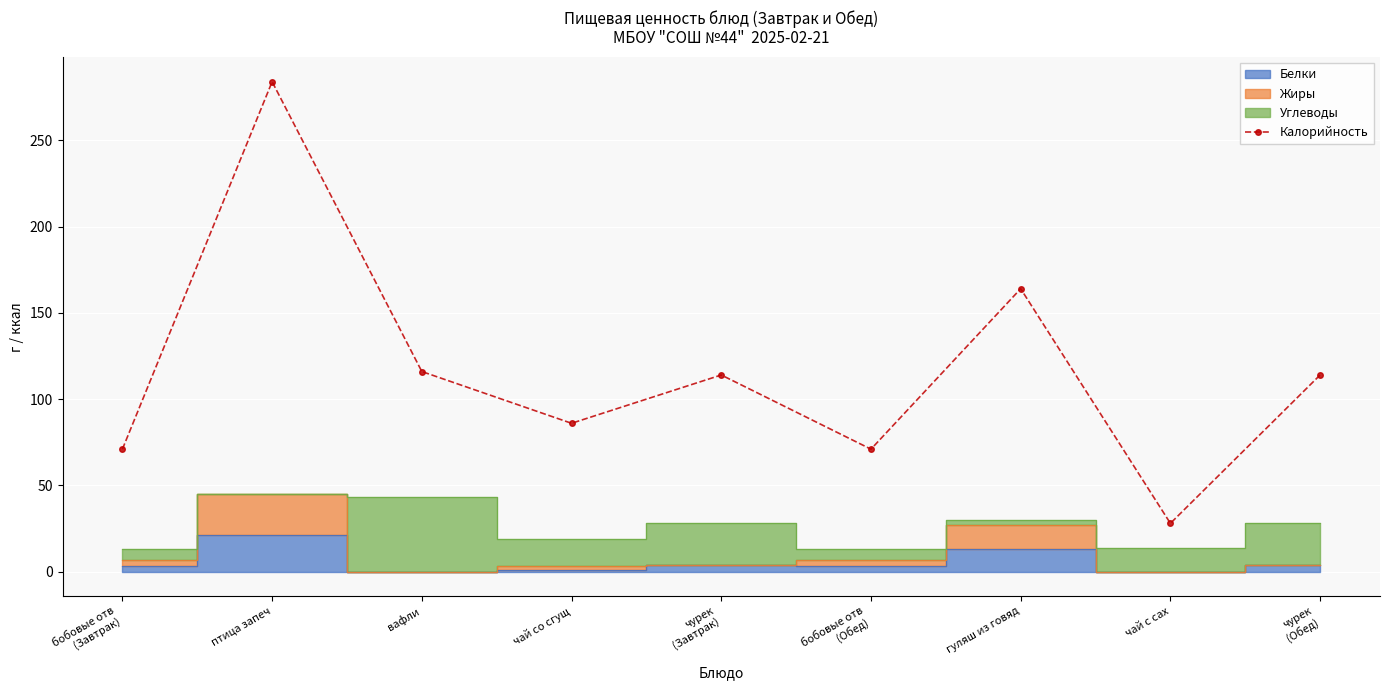

How many interior local peaks (higher than both neighbors) does the data have?

3